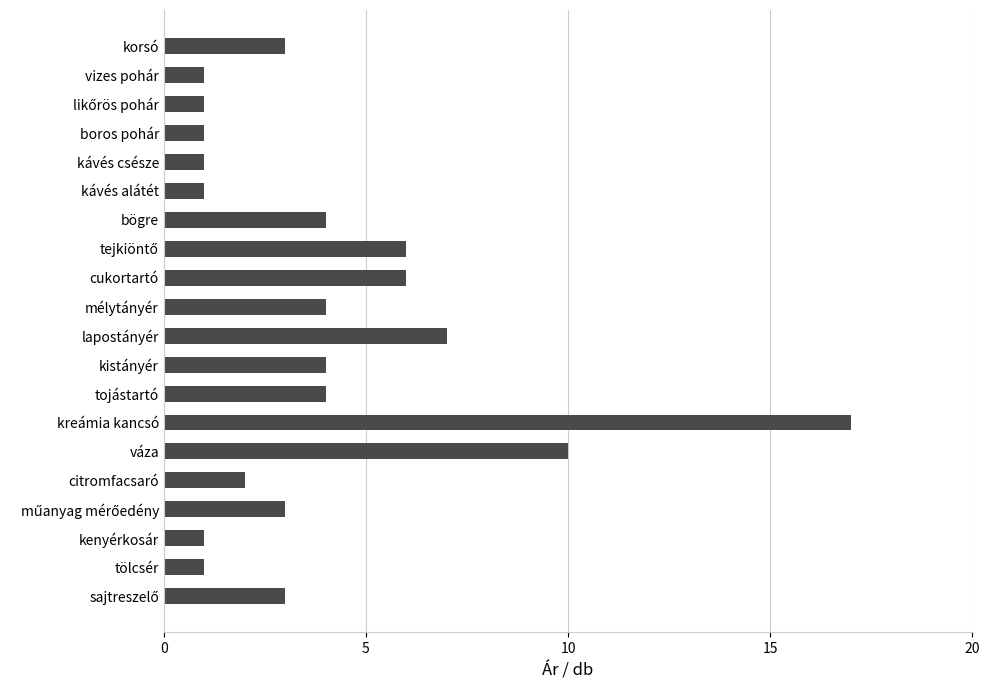

What is the label of the 9th bar from the bottom?

kistányér